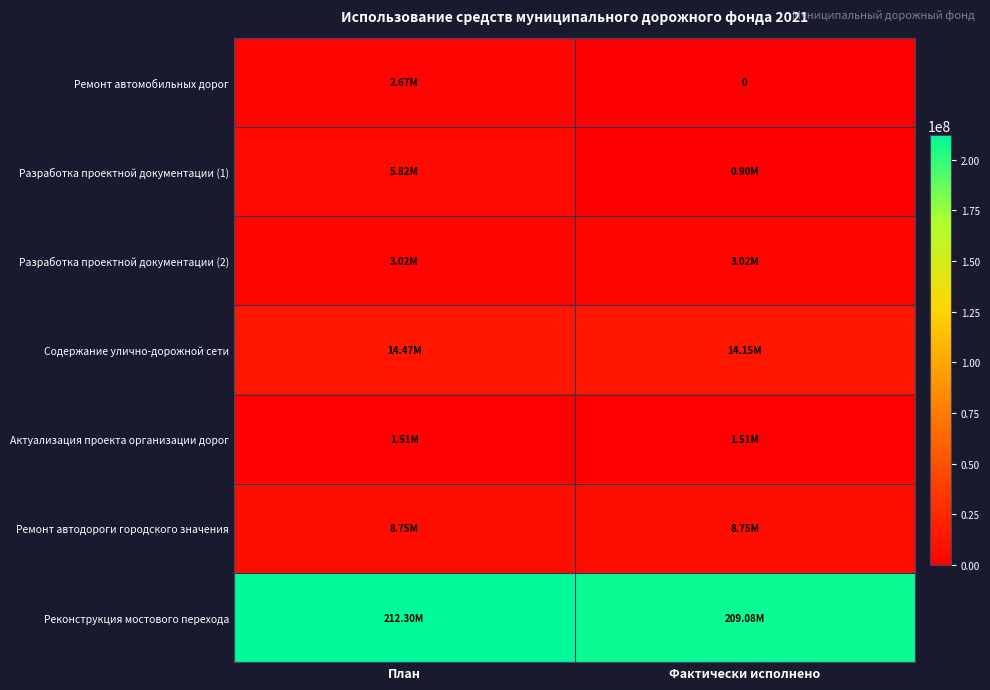

The value of Содержание улично-дорожной сети at Фактически исполнено is 14151242.0. True or false?

True